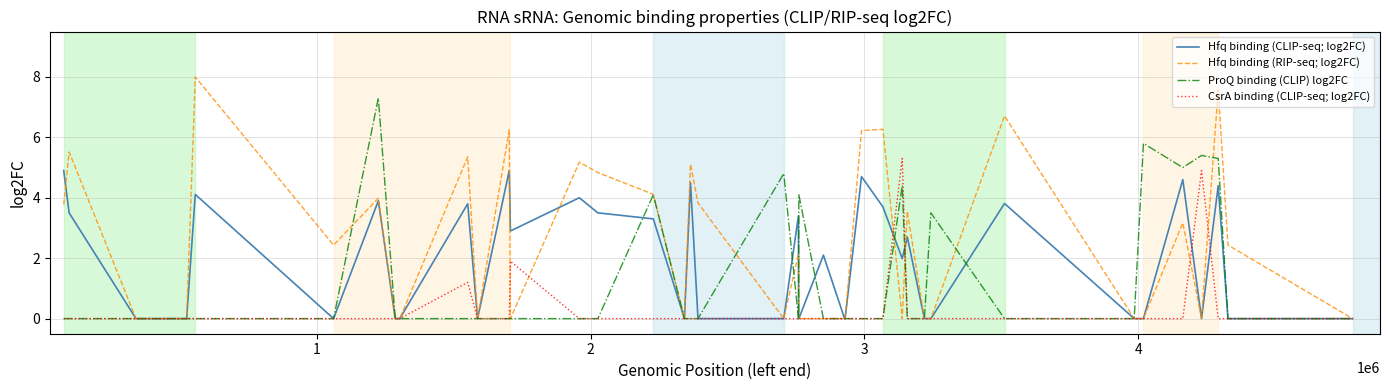

How many categories are shown in the chart?

40